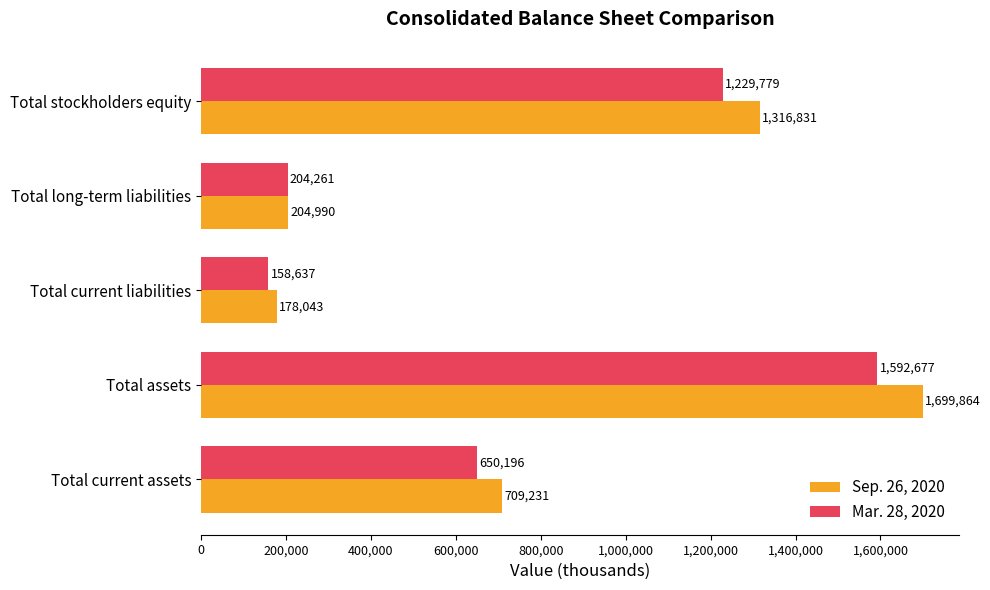

List the labels in order of Mar. 28, 2020 value, smallest first.

Total current liabilities, Total long-term liabilities, Total current assets, Total stockholders equity, Total assets